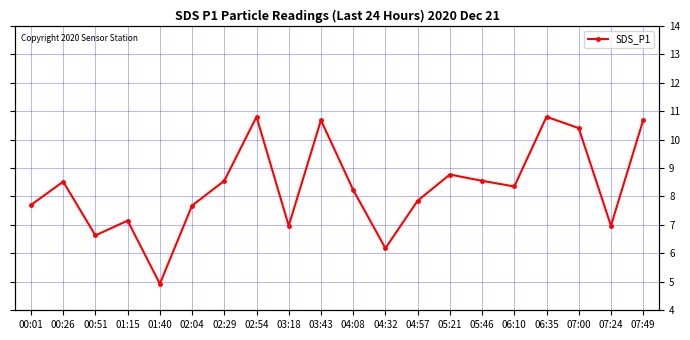

How many lines are shown in the chart?

1